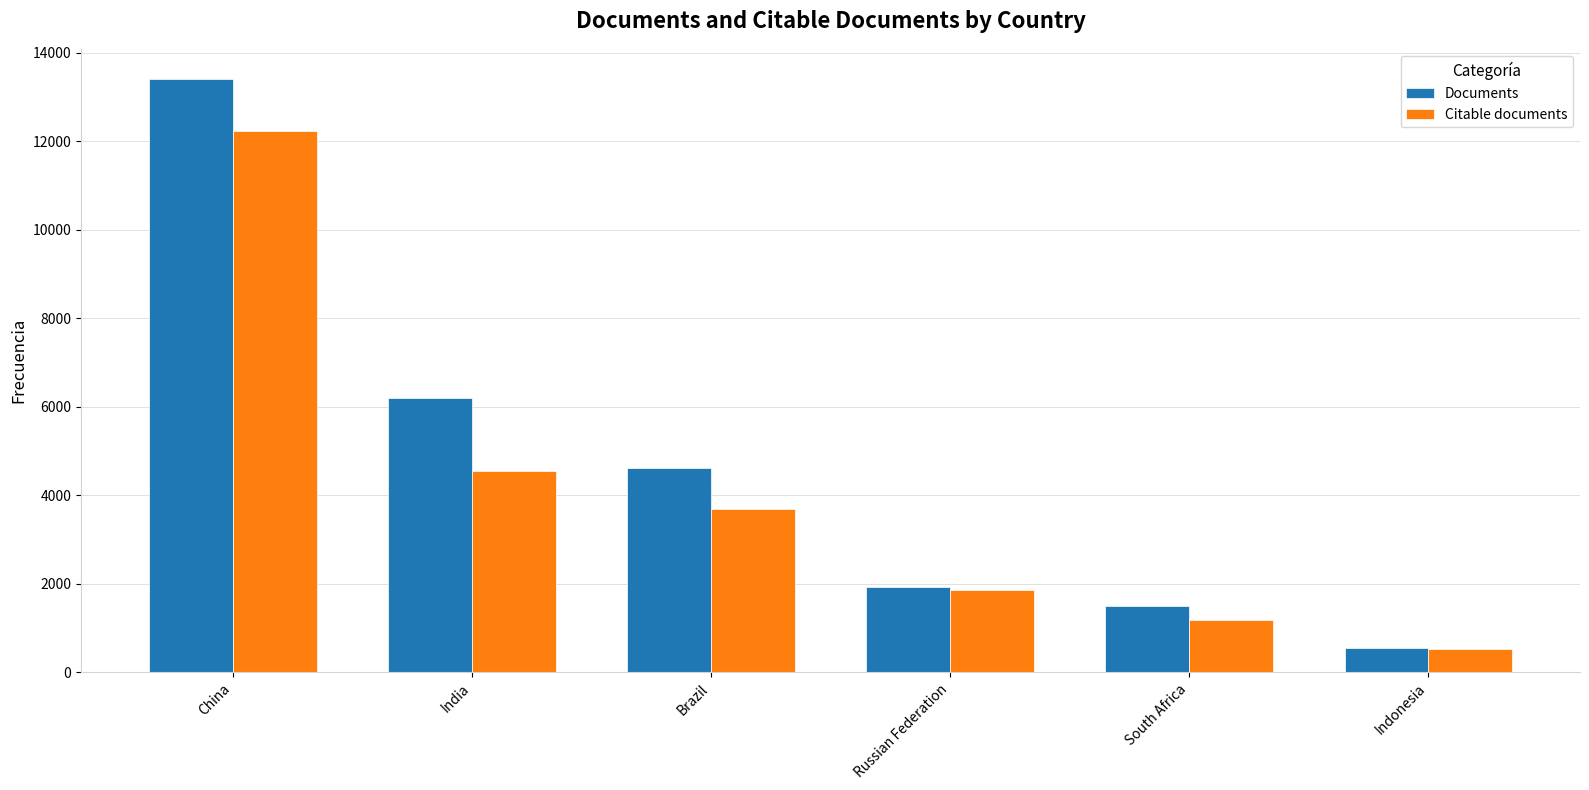

Rank the series at China from highest to lowest value.

Documents, Citable documents